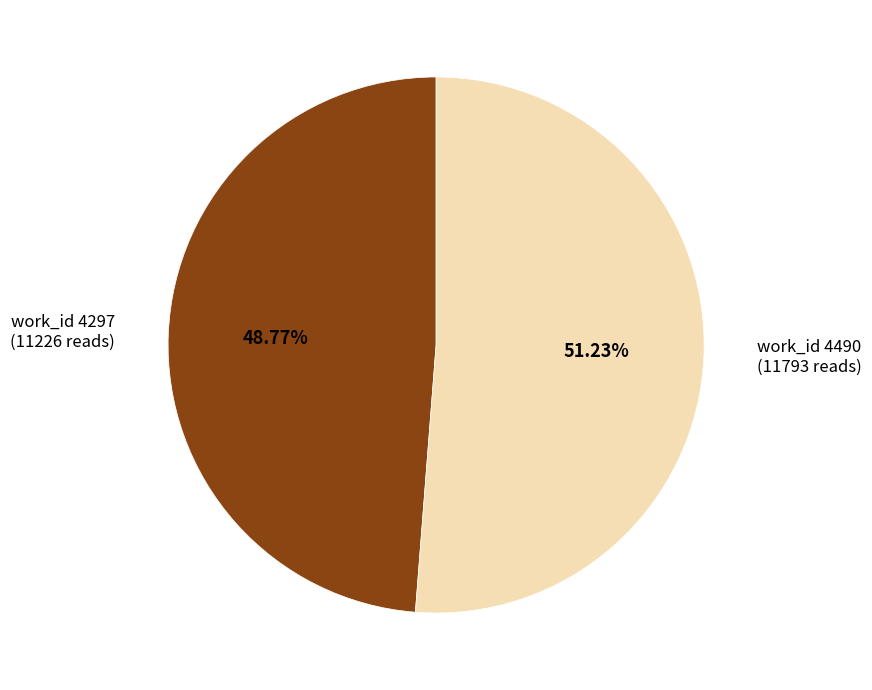

What is the majority slice?

work_id 4490 (11793 reads)